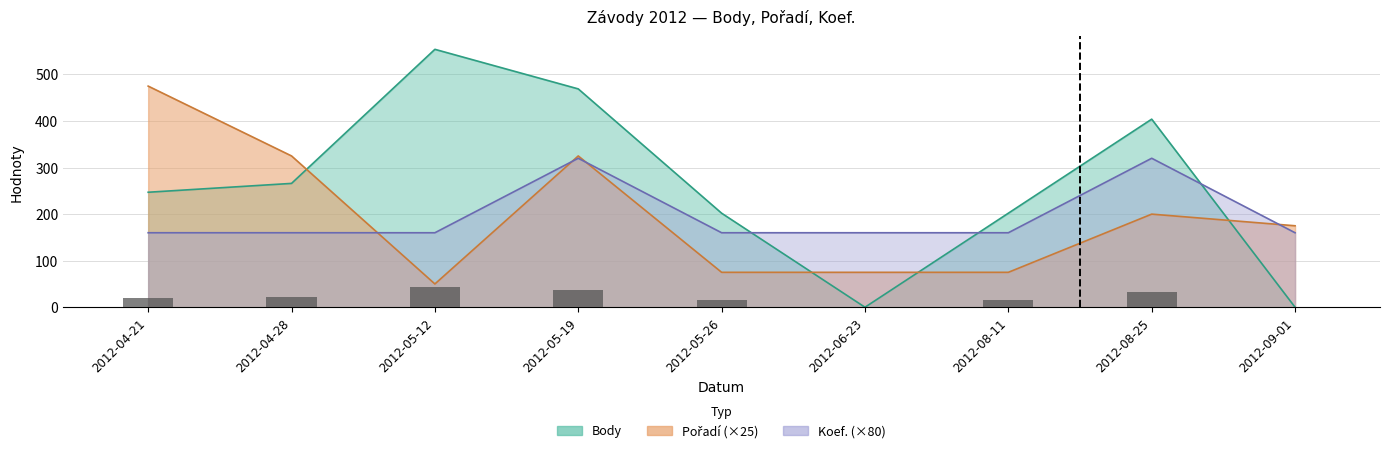

The Pořadí series shows 102 at 2012-04-28. True or false?

False